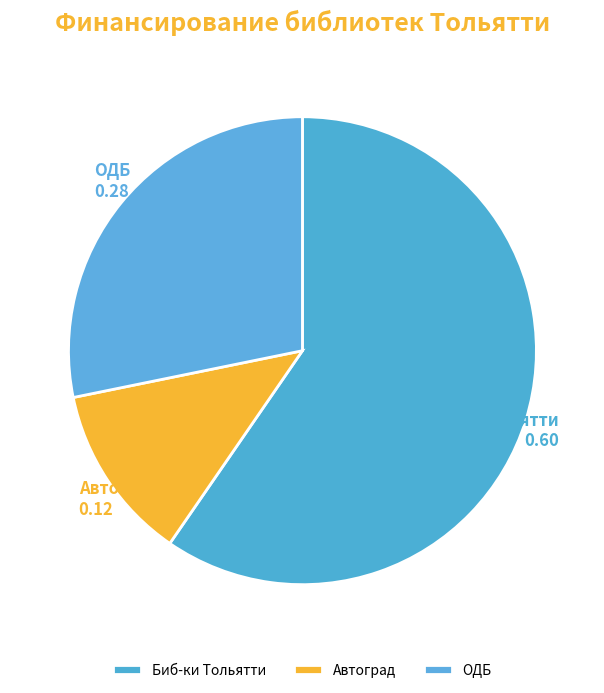

The Автоград slice represents 12% of the pie. True or false?

True